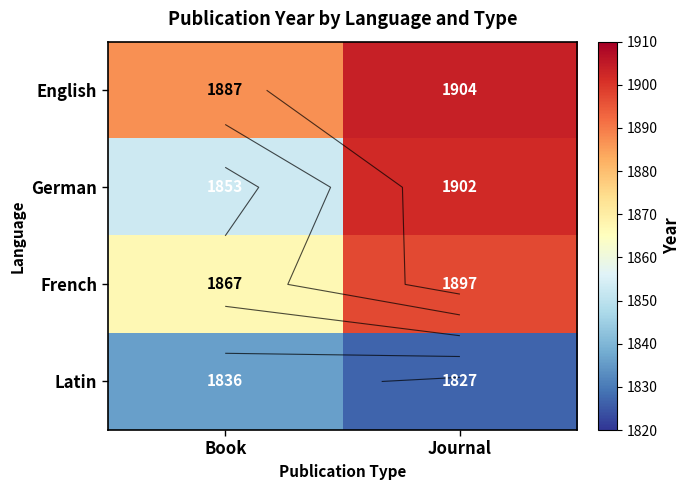

What is the difference between the German values at Journal and Book?

49